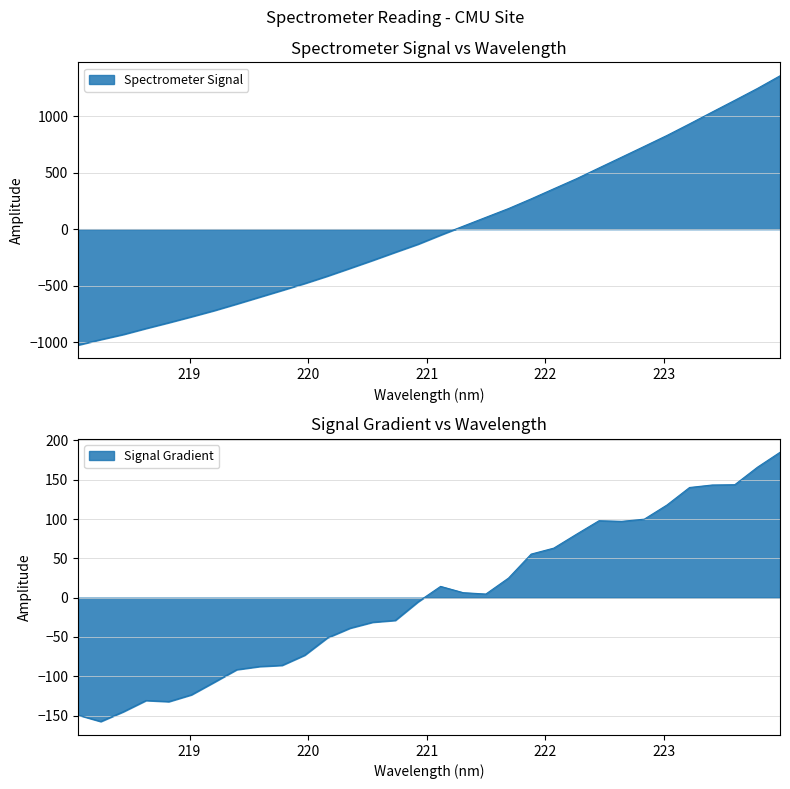

What is the difference between the maximum and minimum values?

2383.1